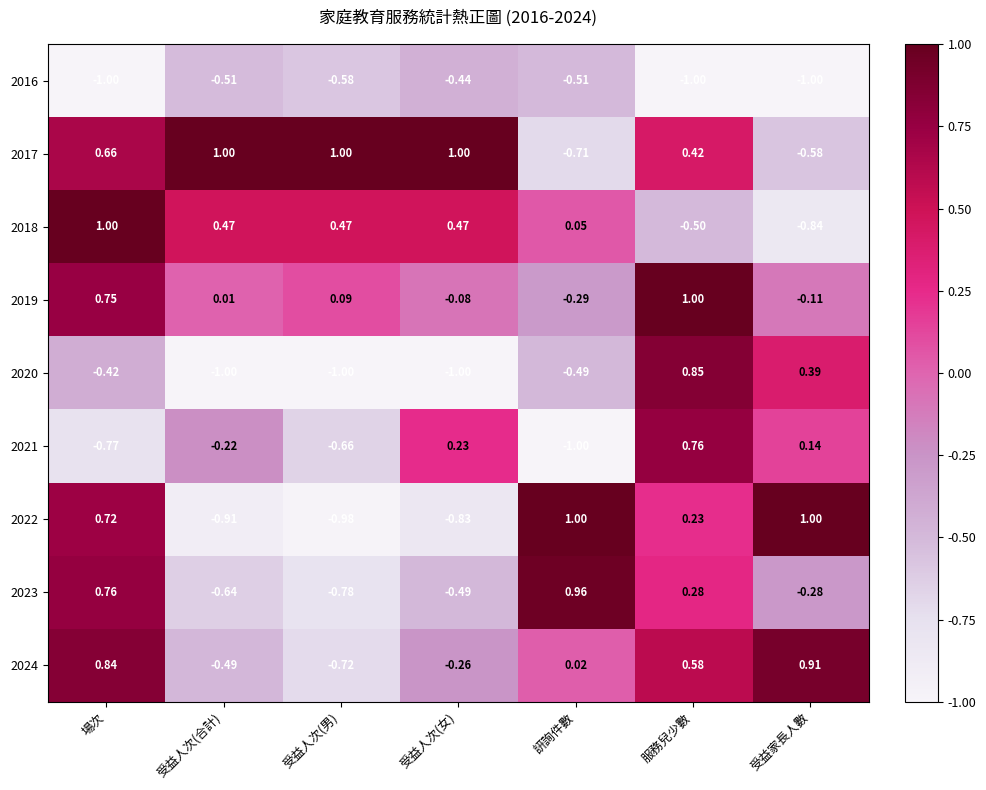

At which label does 2021 first exceed 0?

受益人次(女)